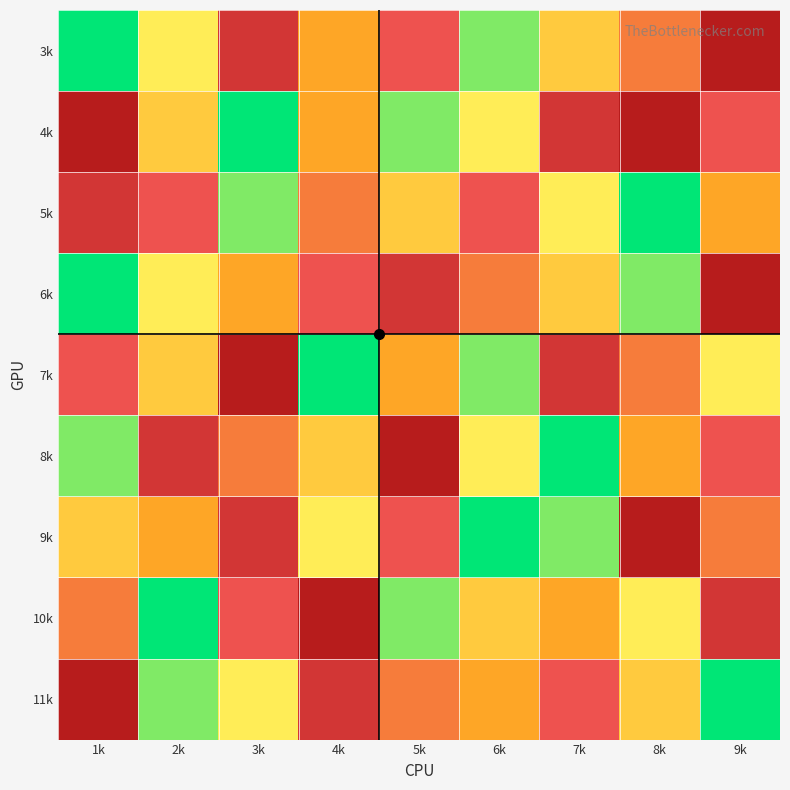

Rank the series at 8k from lowest to highest value.

5k, 6k, 10k, 11k, 8k, 3k, 7k, 4k, 9k